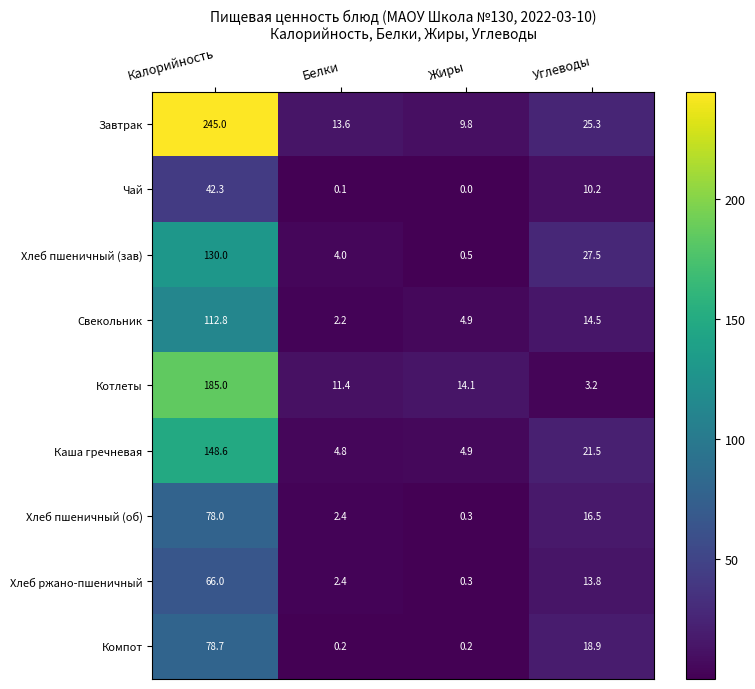

Is it true that Свекольник equals 2.9 at Белки?

False